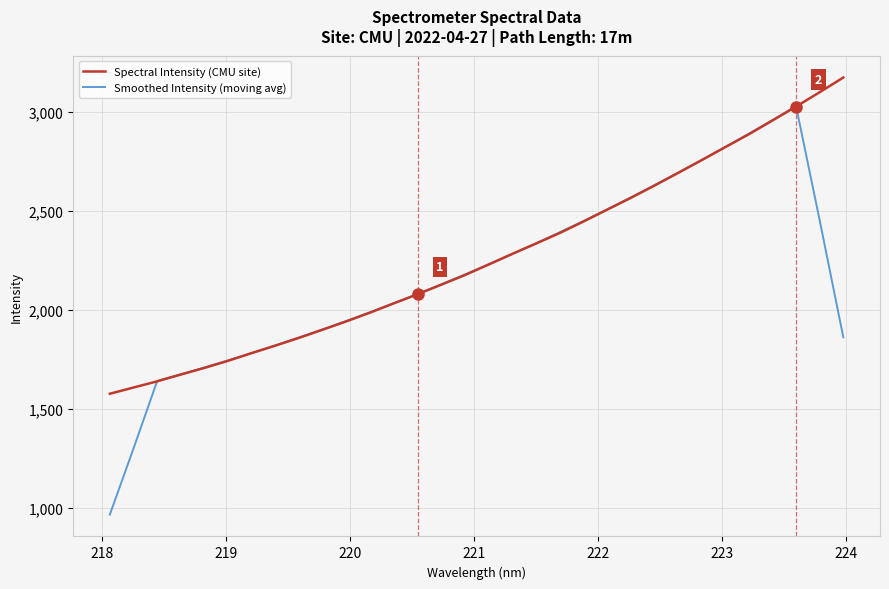

At how many categories does at least one series exceed 1928?

22